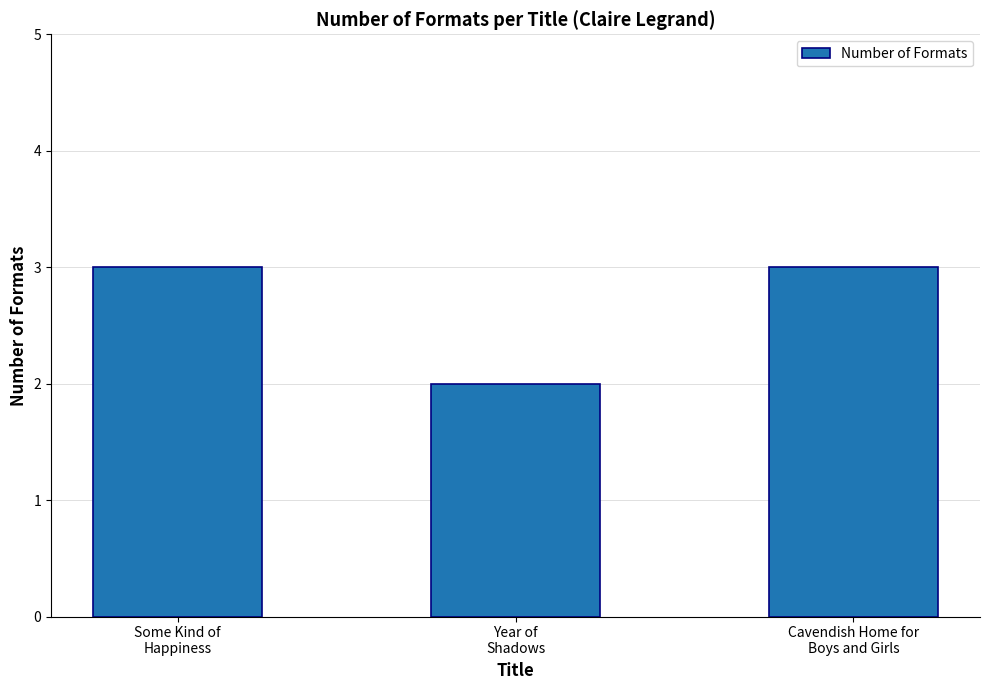

What is the sum of the values at Cavendish Home for
Boys and Girls and Some Kind of
Happiness?

6